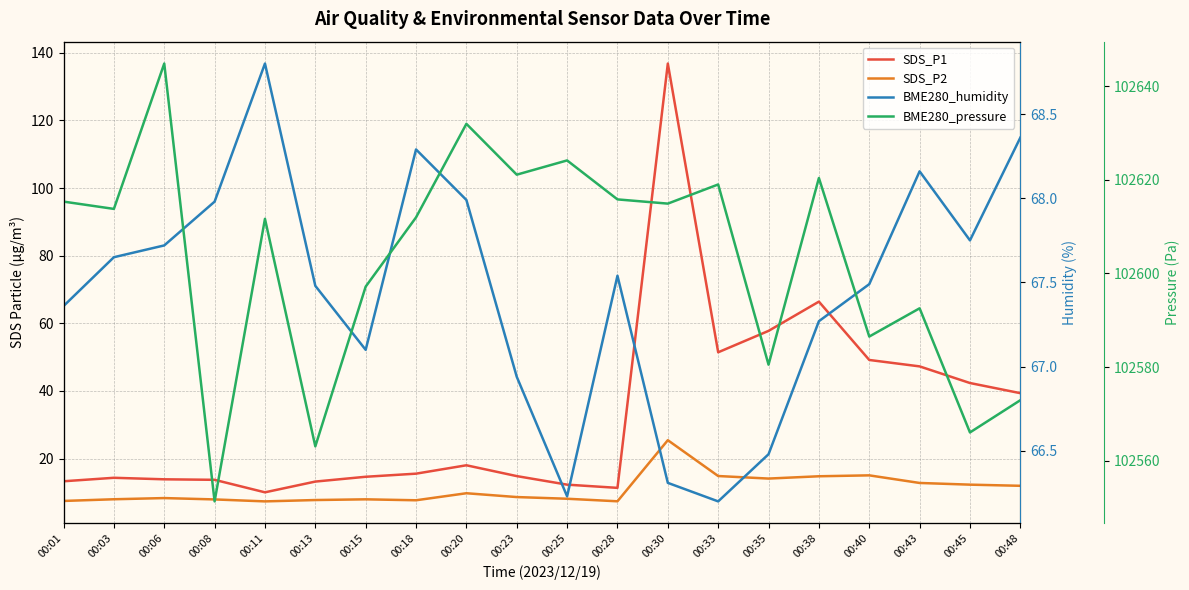

What is the sum of the SDS_P2 values at 00:35 and 00:20?

23.8